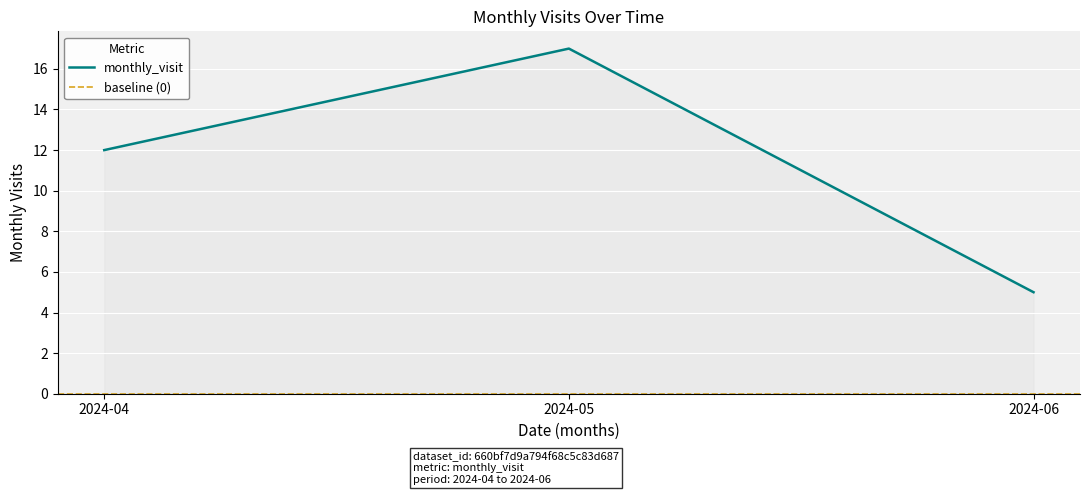

What is the difference between the maximum and minimum values?

12